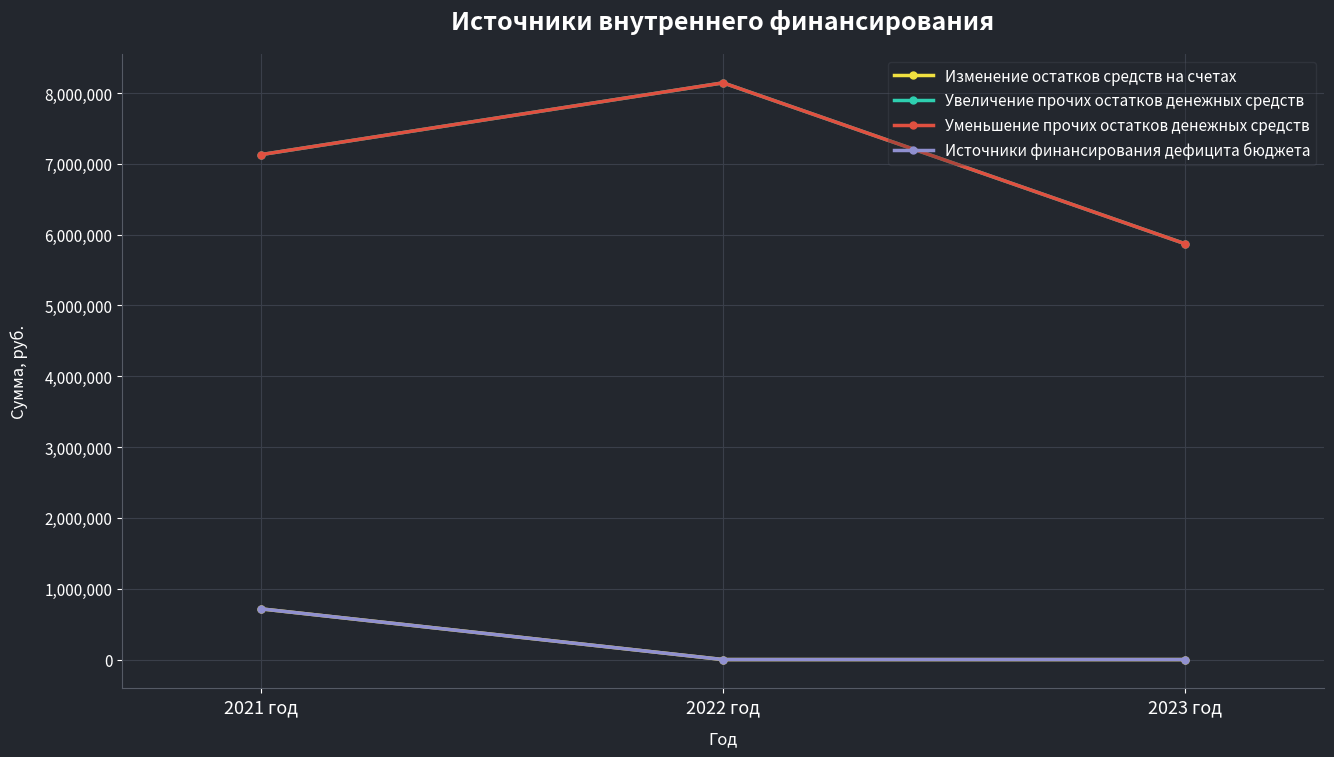

The value of Изменение остатков средств на счетах at 2023 год is 0.0. True or false?

True